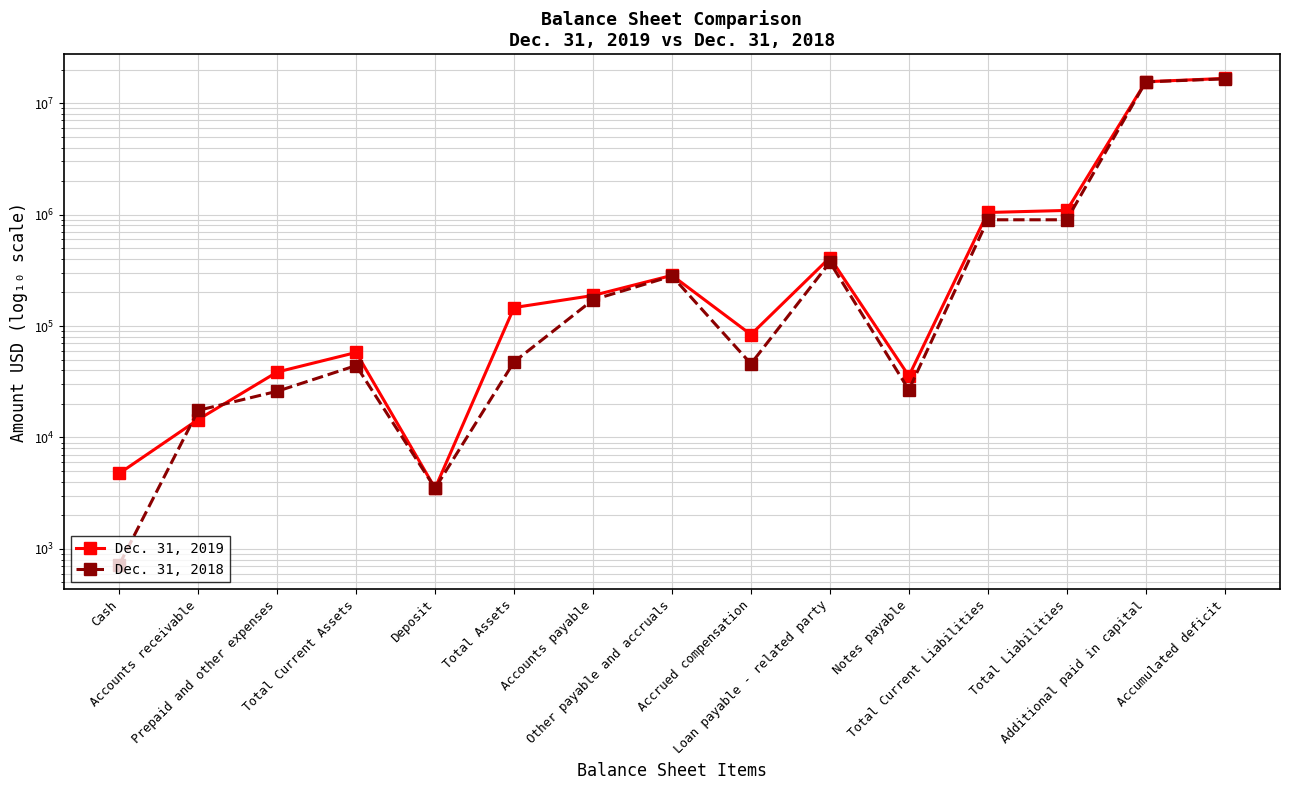

Reading right to left, extract all data points from this chart.

Dec. 31, 2019: 16680306	15576955	1090748	1045116	35629	411862	83900	284883	188036	146488	3500	57911	38661	14496	4754
Dec. 31, 2018: 16540342	15530155	898795	898795	26731	373346	45850	280914	171954	47699	3500	44199	25974	17504	721